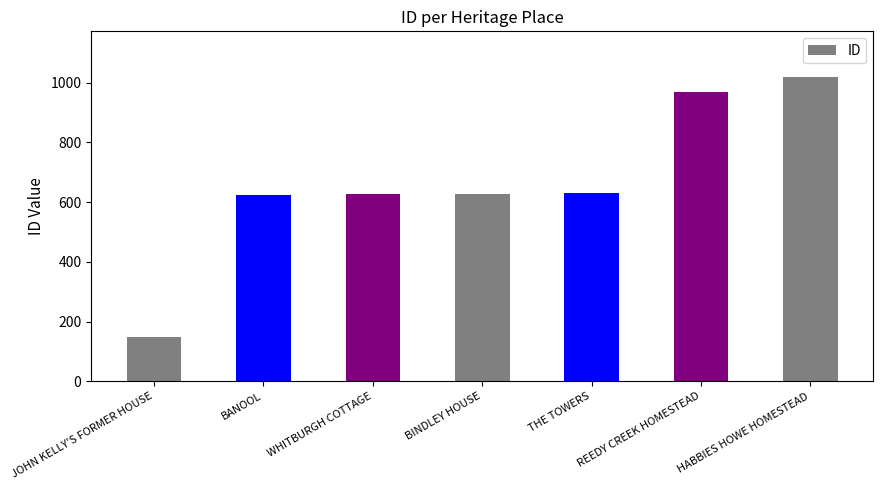

Is it true that the value at THE TOWERS is 832?

False